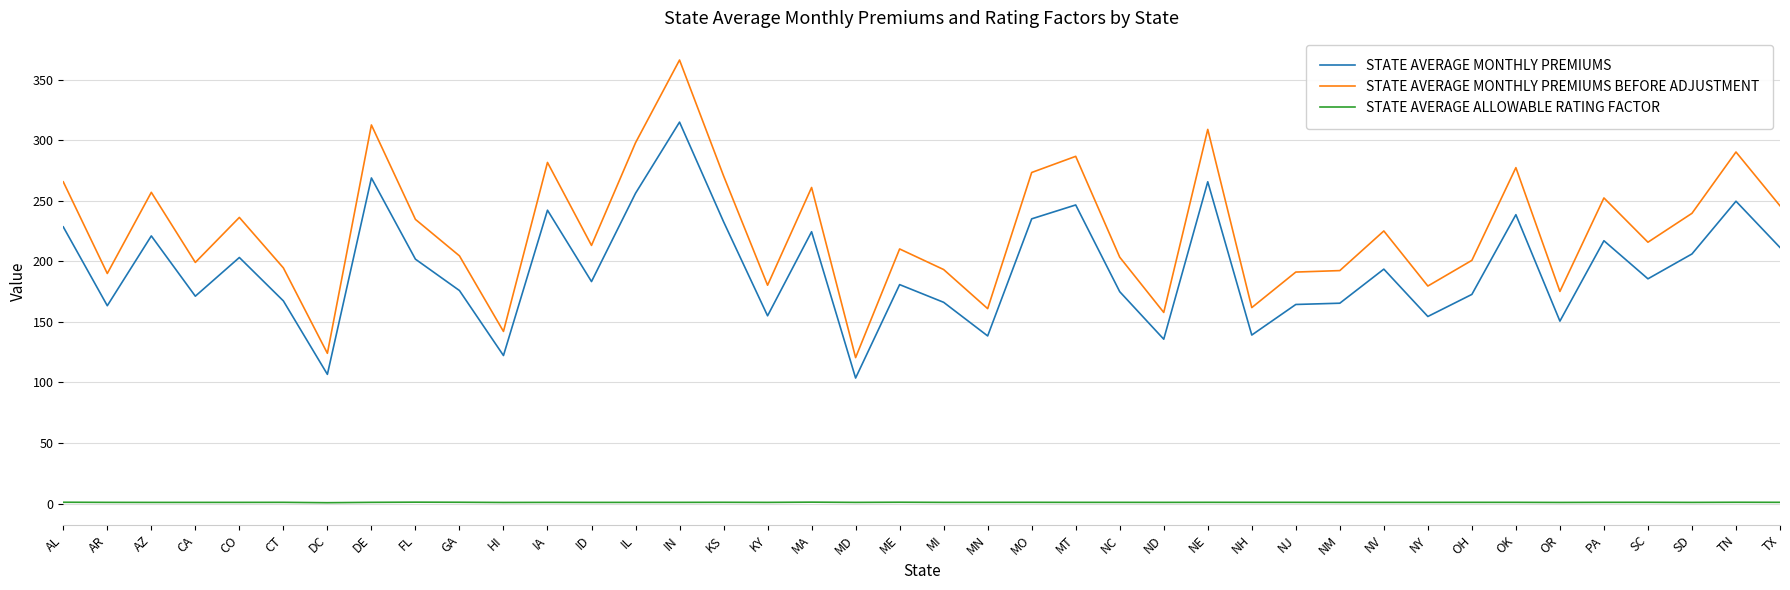

What are all the series names shown in the legend?

STATE AVERAGE MONTHLY PREMIUMS, STATE AVERAGE MONTHLY PREMIUMS BEFORE ADJUSTMENT, STATE AVERAGE ALLOWABLE RATING FACTOR